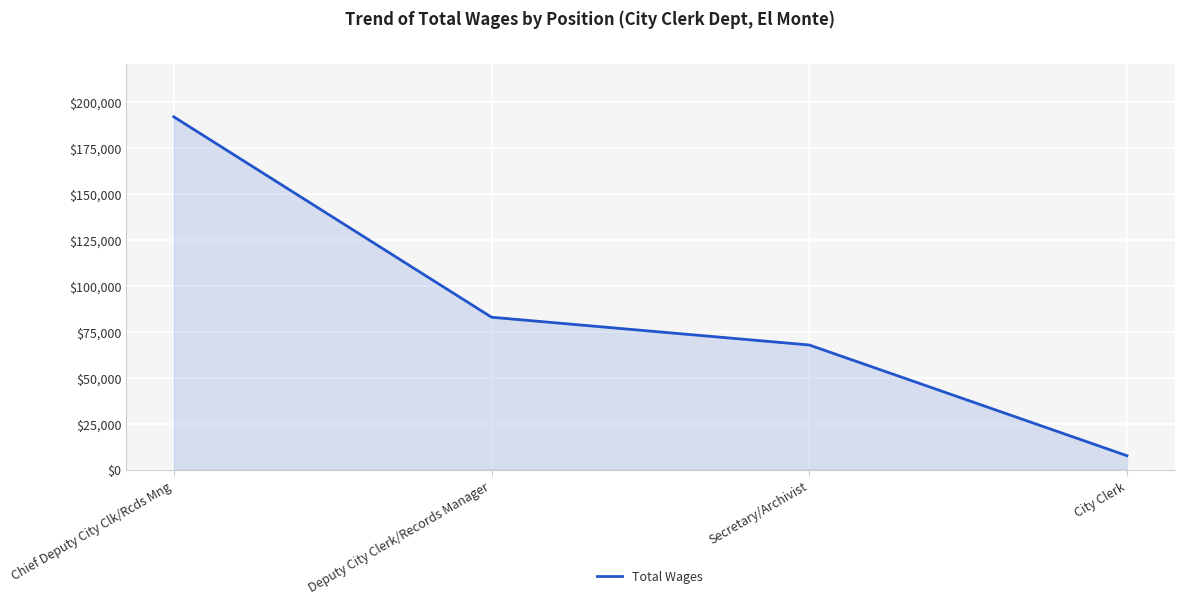

At which category does the chart reach its minimum across all series?

City Clerk